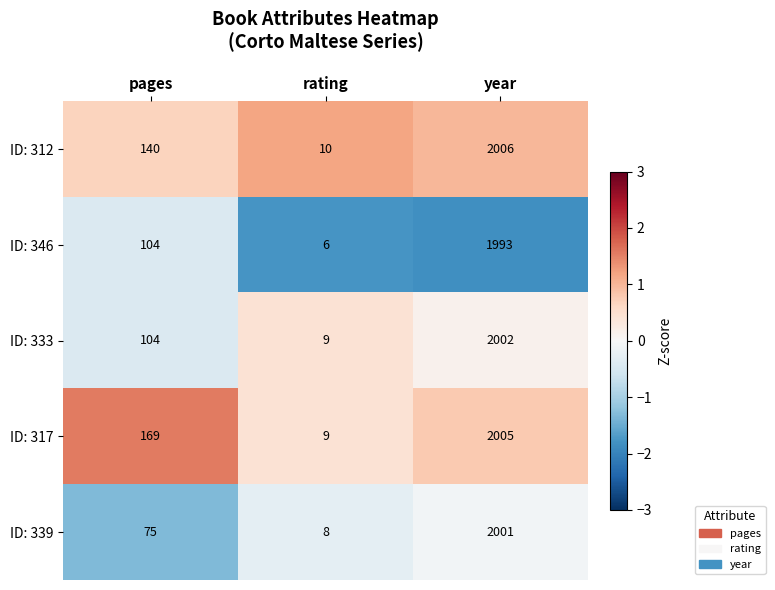

Is it true that ID: 312 equals 10 at rating?

True